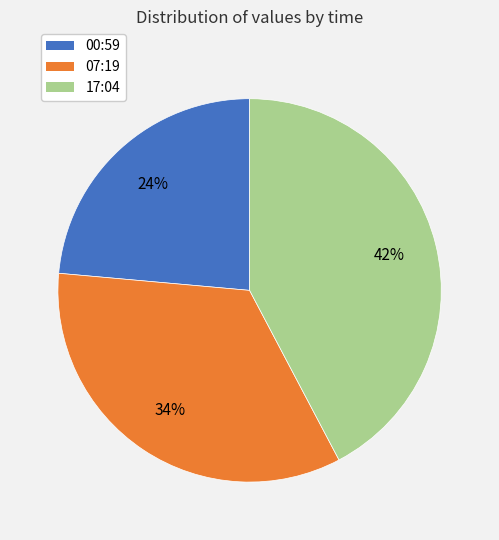

True or false: 17:04 accounts for 42% of the total.

True